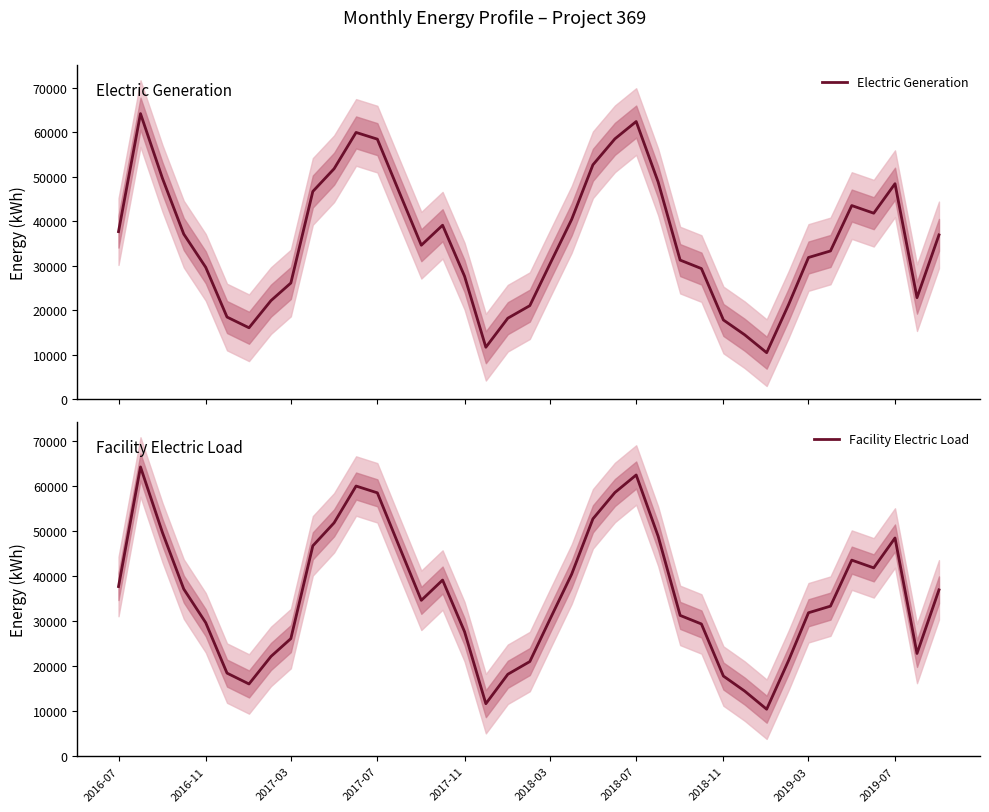

The value of Facility Electric Load at 2019-03 is 31872.4. True or false?

True